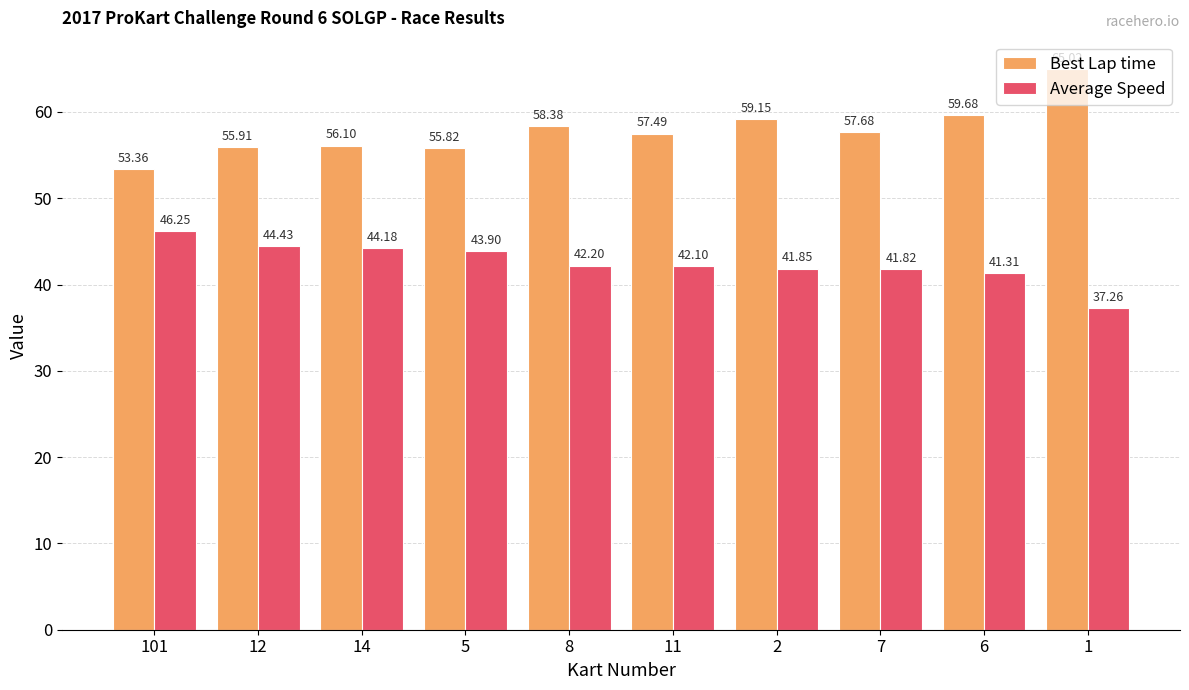

How many bars are there in each group?

2